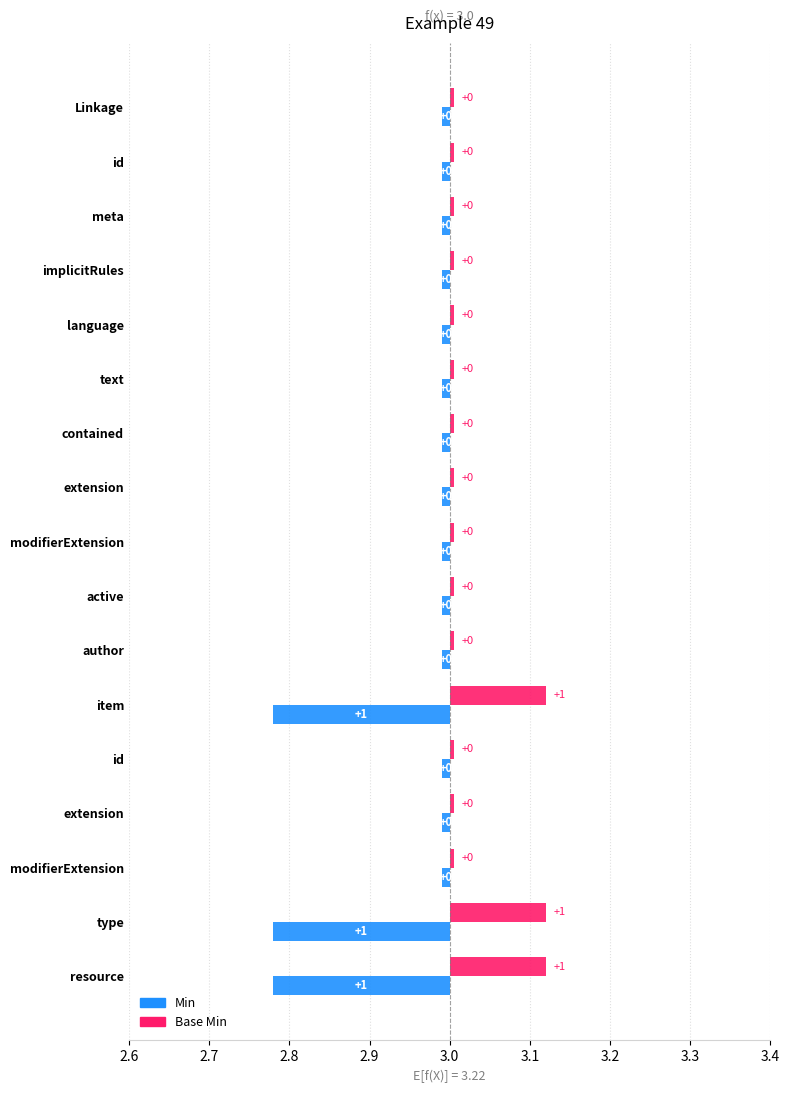

Is it true that Min equals 0 at Linkage.meta?

True